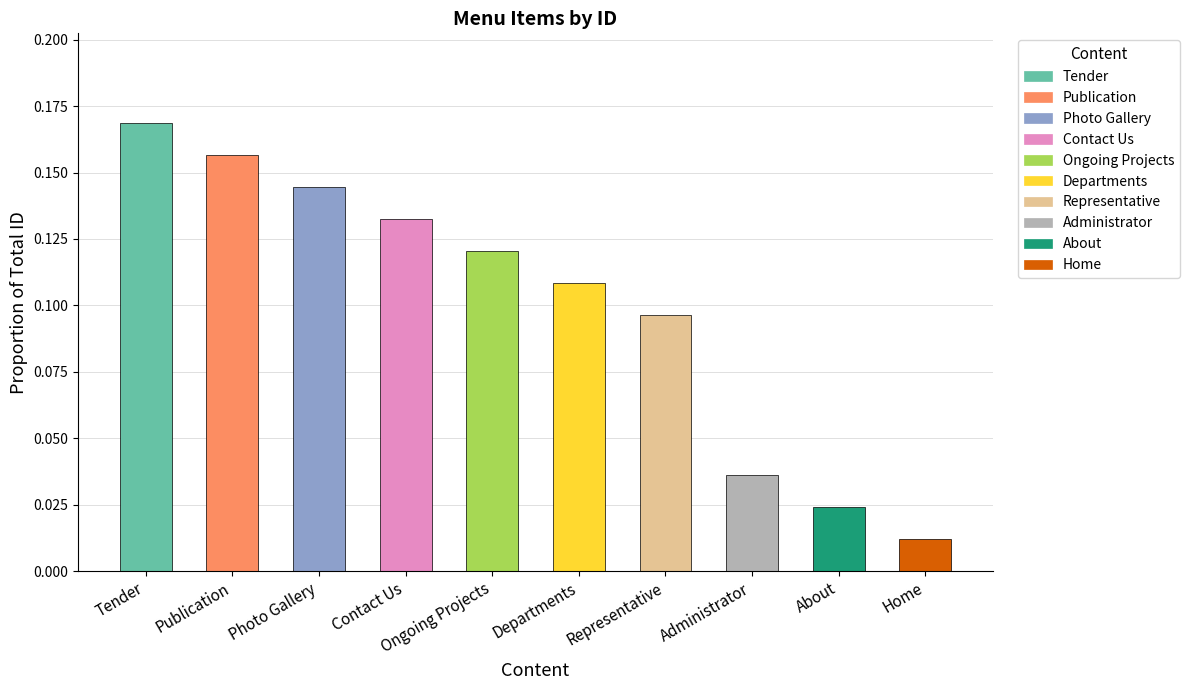

What is the sum of all values?

1.0